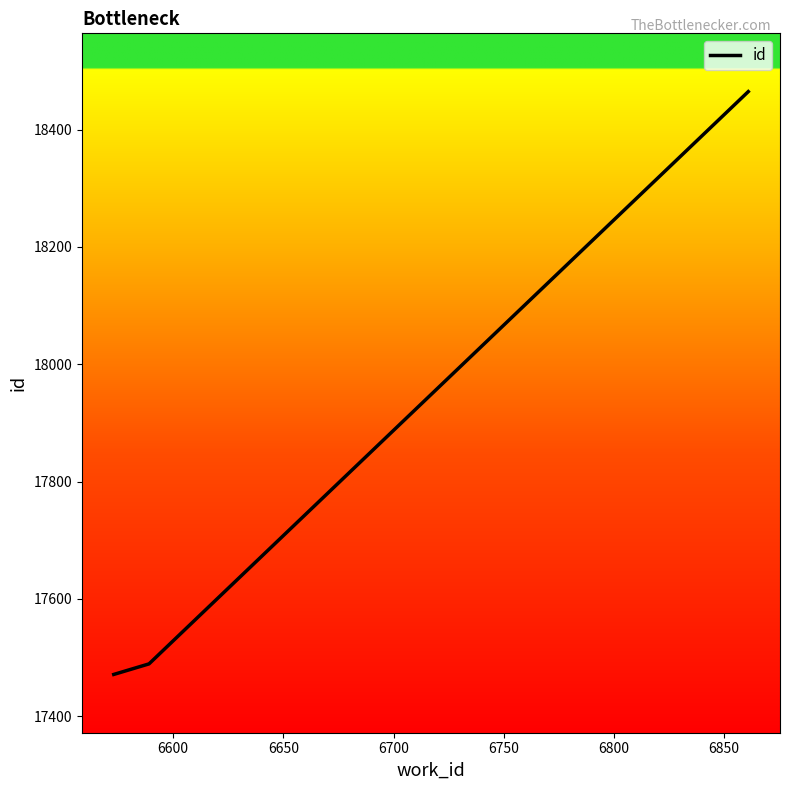

What is the average value?

17808